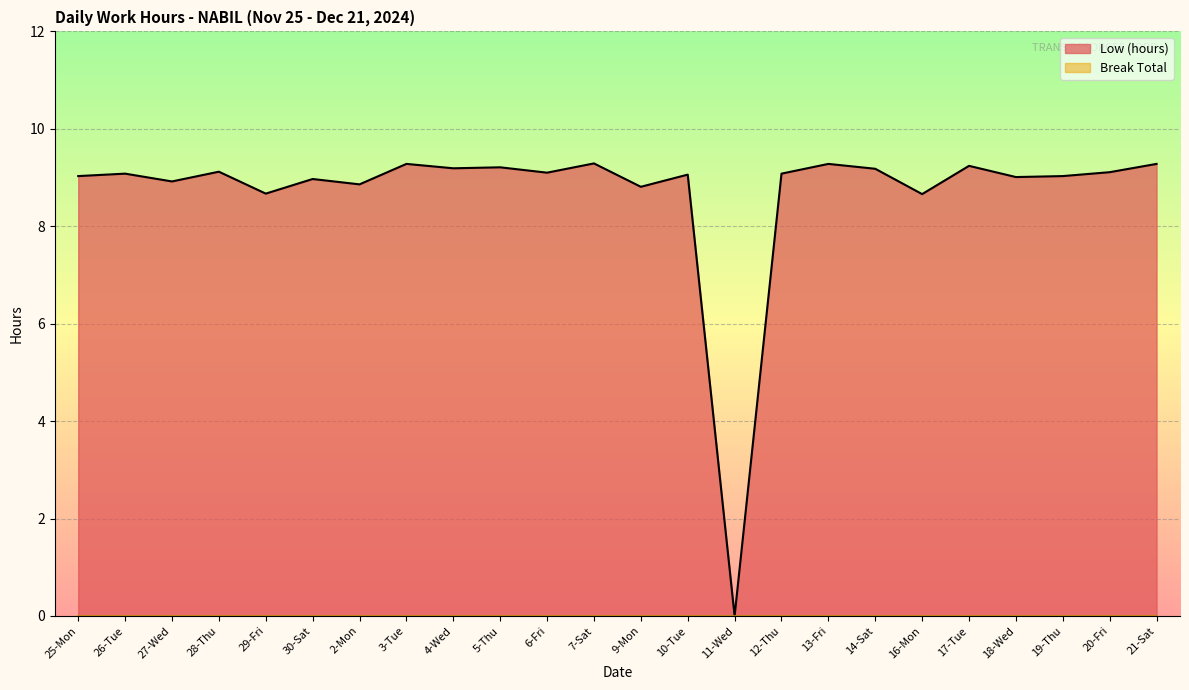

Reading left to right, list all the values displayed in this chart.

9.0	9.1	8.9	9.1	8.7	9.0	8.9	9.3	9.2	9.2	9.1	9.3	8.8	9.1	0.0	9.1	9.3	9.2	8.7	9.2	9.0	9.0	9.1	9.3